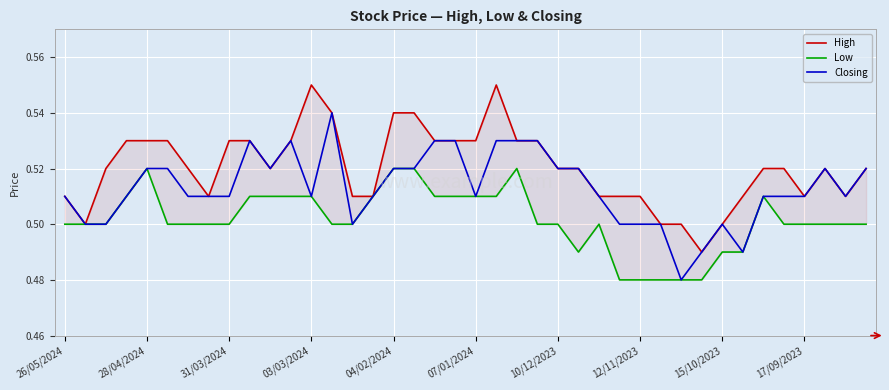

Does the chart display data point markers on the line(s)?

No